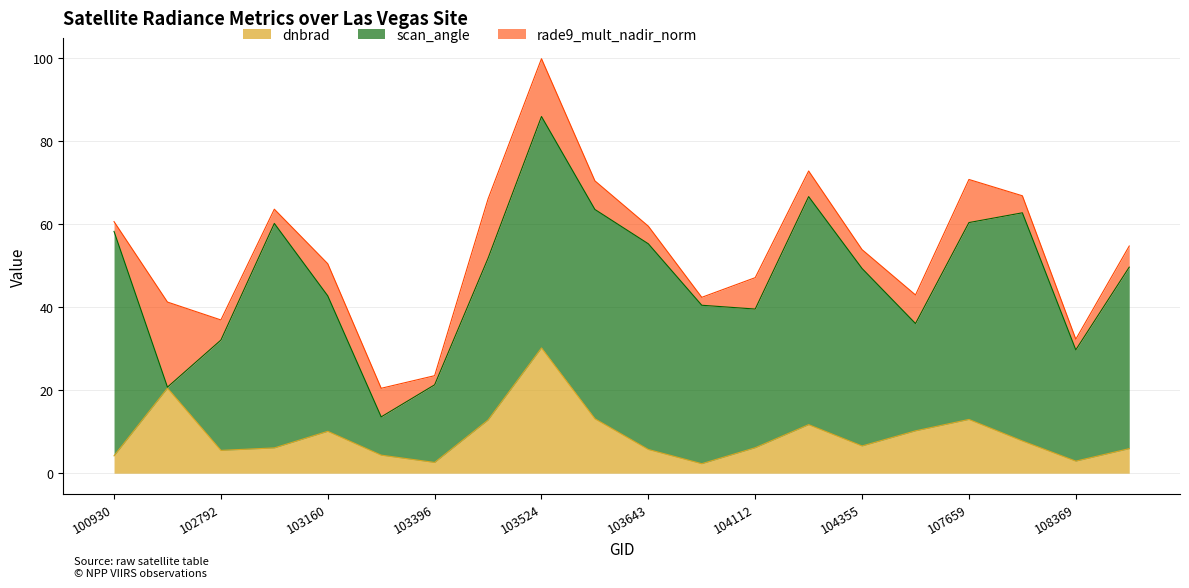

Reading left to right, list all the values displayed in this chart.

dnbrad: 100930=4.2	102671=20.5	102792=5.5	102919=6.1	103160=10.1	103279=4.4	103396=2.6	103515=12.8	103524=30.2	103634=13.1	103643=5.7	103760=2.3	104112=6.1	104346=11.7	104355=6.6	104472=10.2	107659=13.0	107832=7.8	108369=2.9	108542=5.9
scan_angle: 100930=54.1	102671=0.2	102792=26.6	102919=54.1	103160=32.7	103279=9.2	103396=18.7	103515=39.0	103524=55.8	103634=50.5	103643=49.6	103760=38.2	104112=33.4	104346=55.0	104355=42.8	104472=25.9	107659=47.5	107832=55.0	108369=26.8	108542=43.7
rade9_mult_nadir_norm: 100930=2.4	102671=20.5	102792=4.9	102919=3.4	103160=7.7	103279=6.9	103396=2.2	103515=14.3	103524=13.9	103634=6.9	103643=4.2	103760=1.9	104112=7.6	104346=6.2	104355=4.5	104472=6.9	107659=10.4	107832=4.1	108369=2.6	108542=5.1